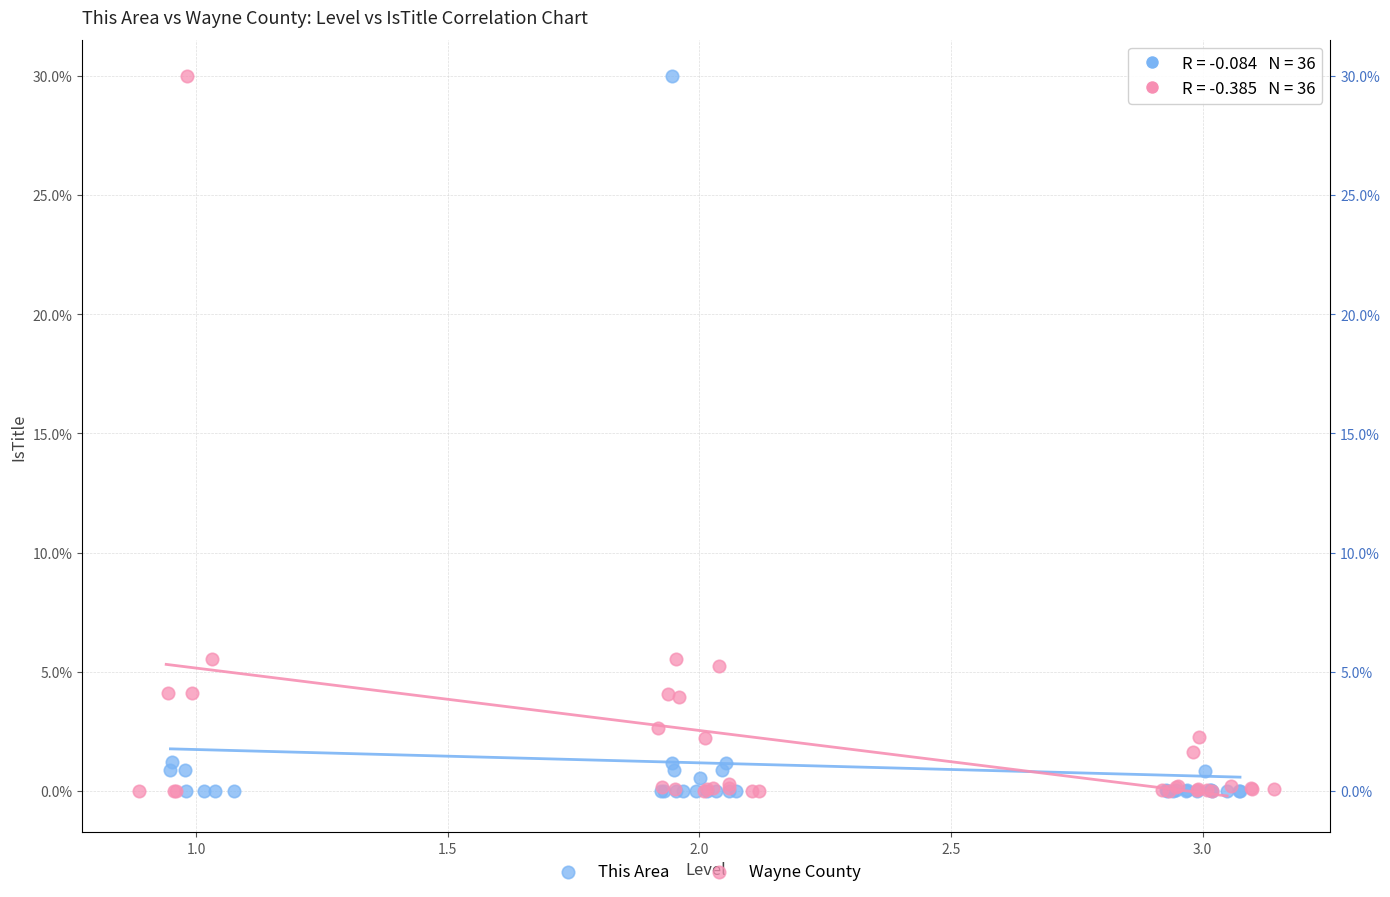

What are all the series names shown in the legend?

This Area, Wayne County